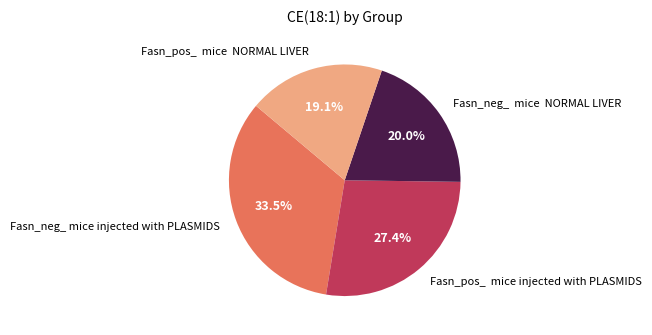

Combined, do Fasn_neg_ mice injected with PLASMIDS and Fasn_pos_ mice injected with PLASMIDS account for over 50%?

Yes